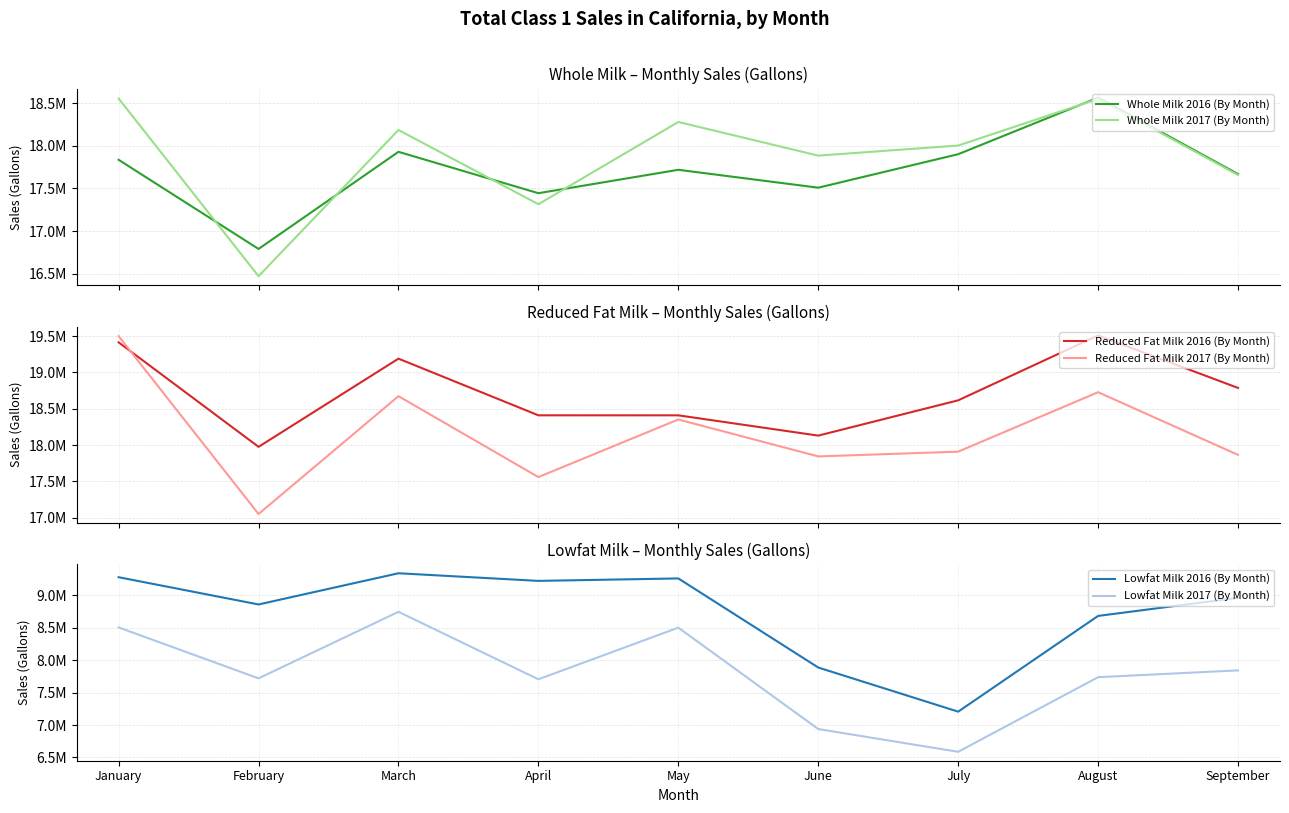

What is the value of the Whole Milk 2017 (By Month) point at the 5th from the left?

18281728